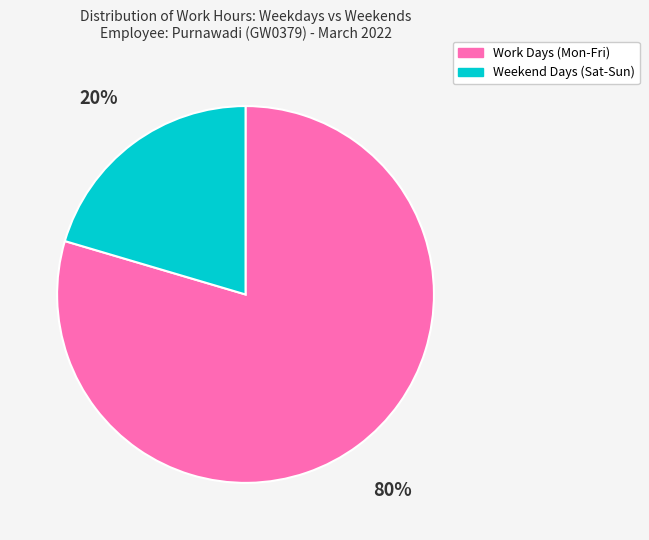

Is there any slice that represents more than half of the pie?

Yes